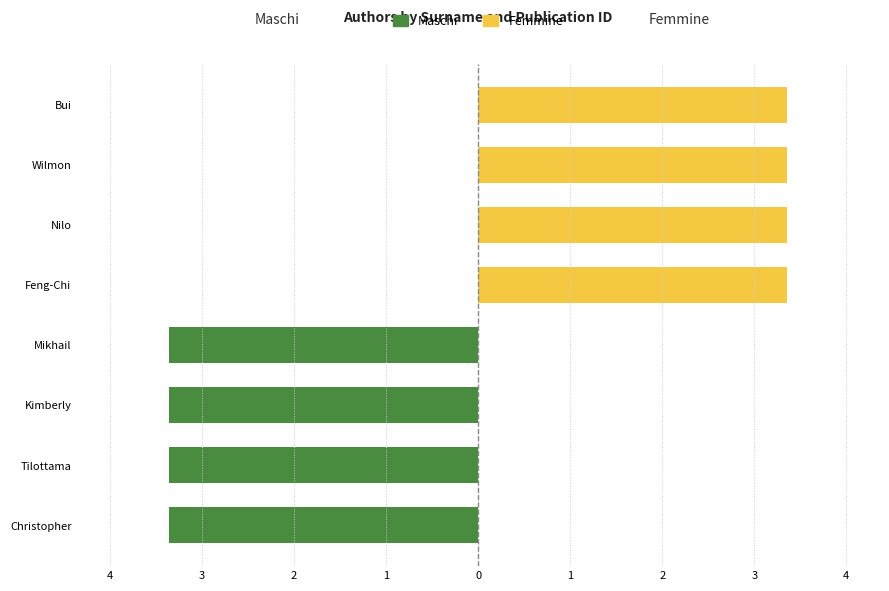

At Nilo, list the series in order from smallest to largest.

Maschi, Femmine